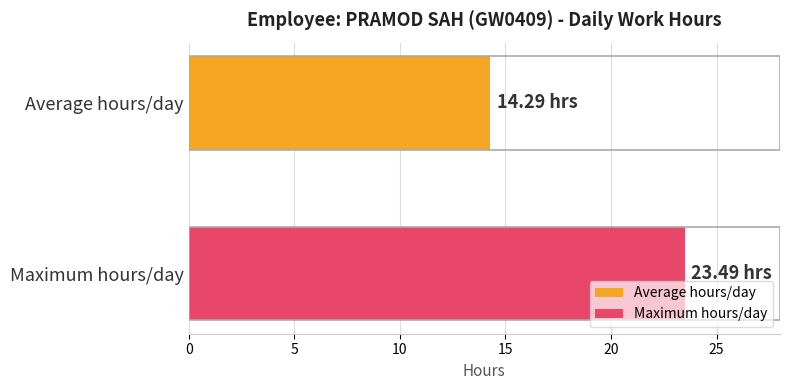

List the series in order of their peak value, highest first.

Maximum hours/day, Average hours/day